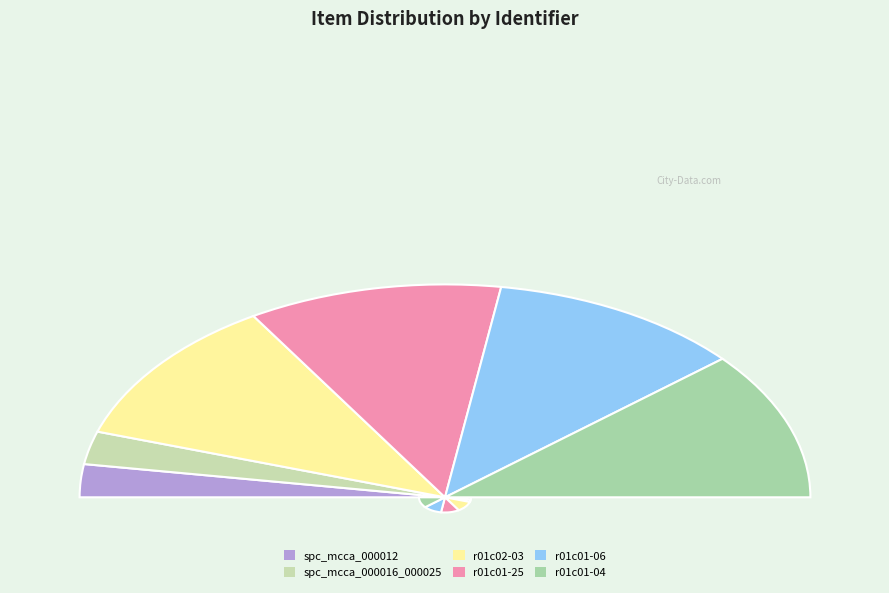

To the nearest percent, what is the average slice percentage?

17%